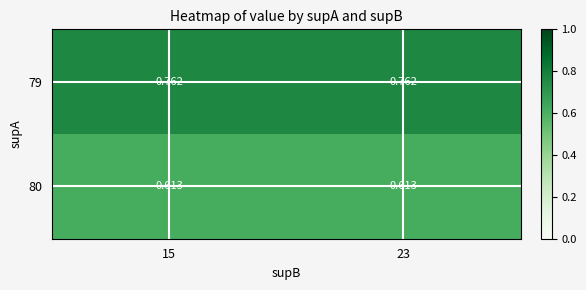

At how many categories does at least one series exceed 0?

2